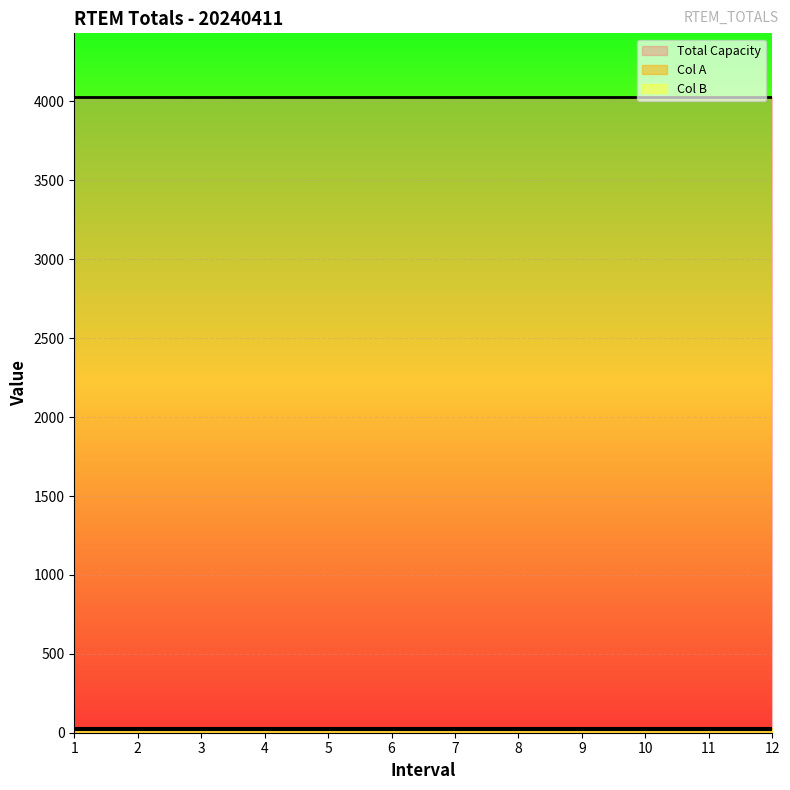

True or false: Zero B has more than 2 points higher than both neighbors.

False